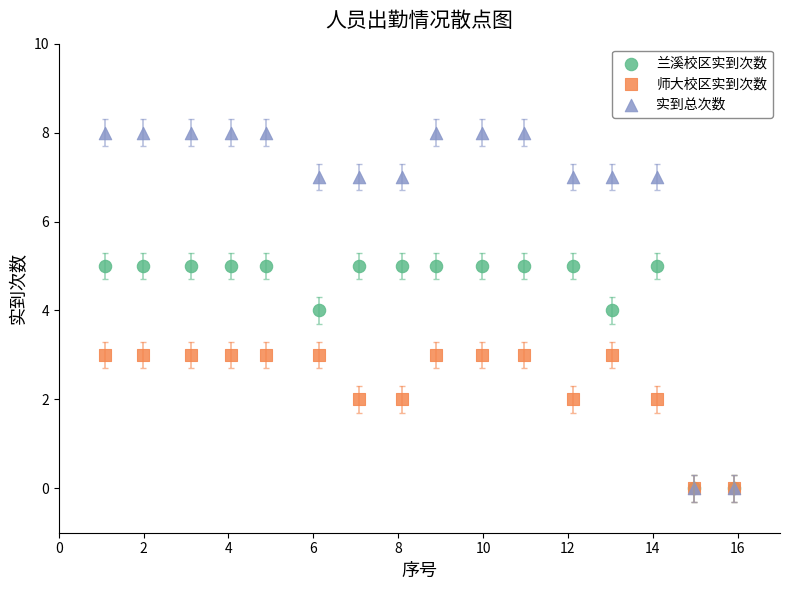

Which series has the widest spread of Y values?

实到总次数